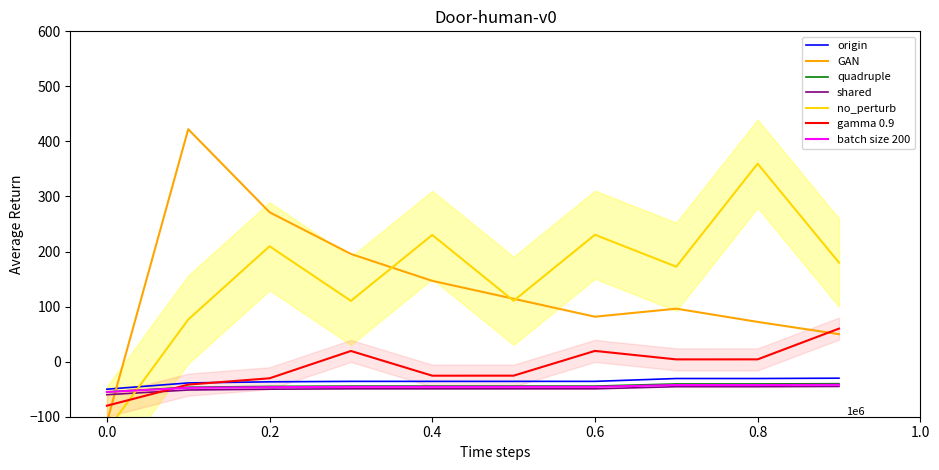

What is the minimum value for shared?

-60.0